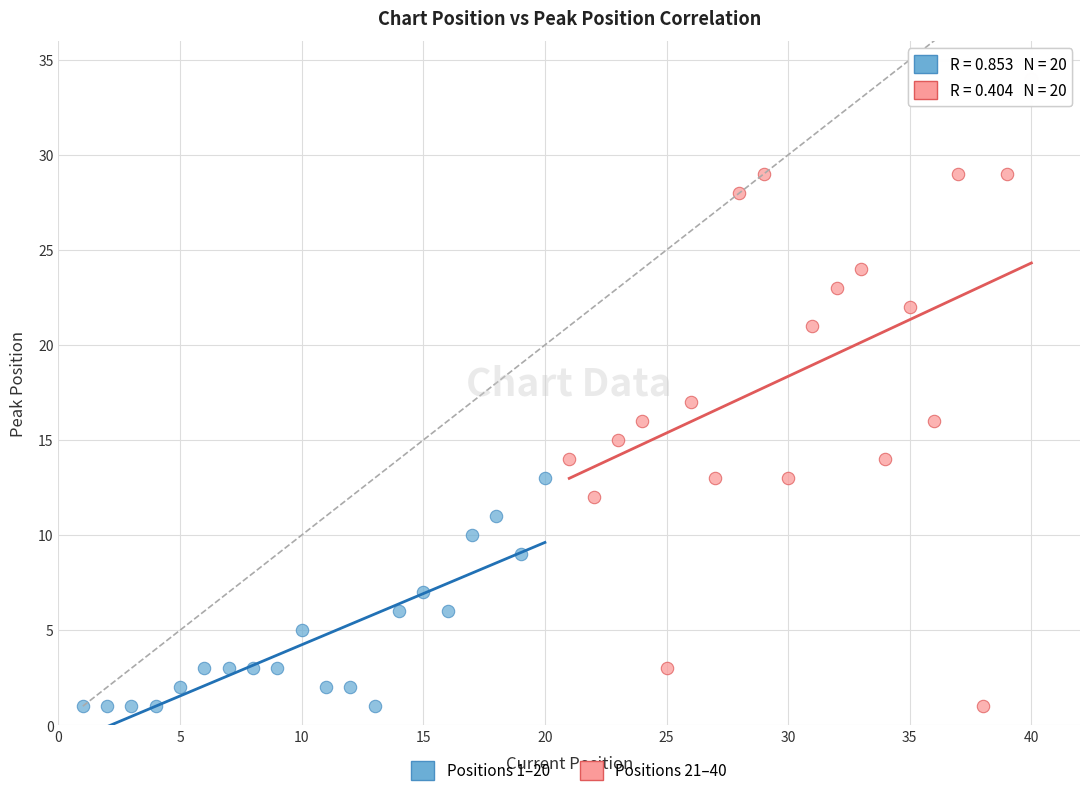

Which series has the widest spread of Y values?

Positions 21–40